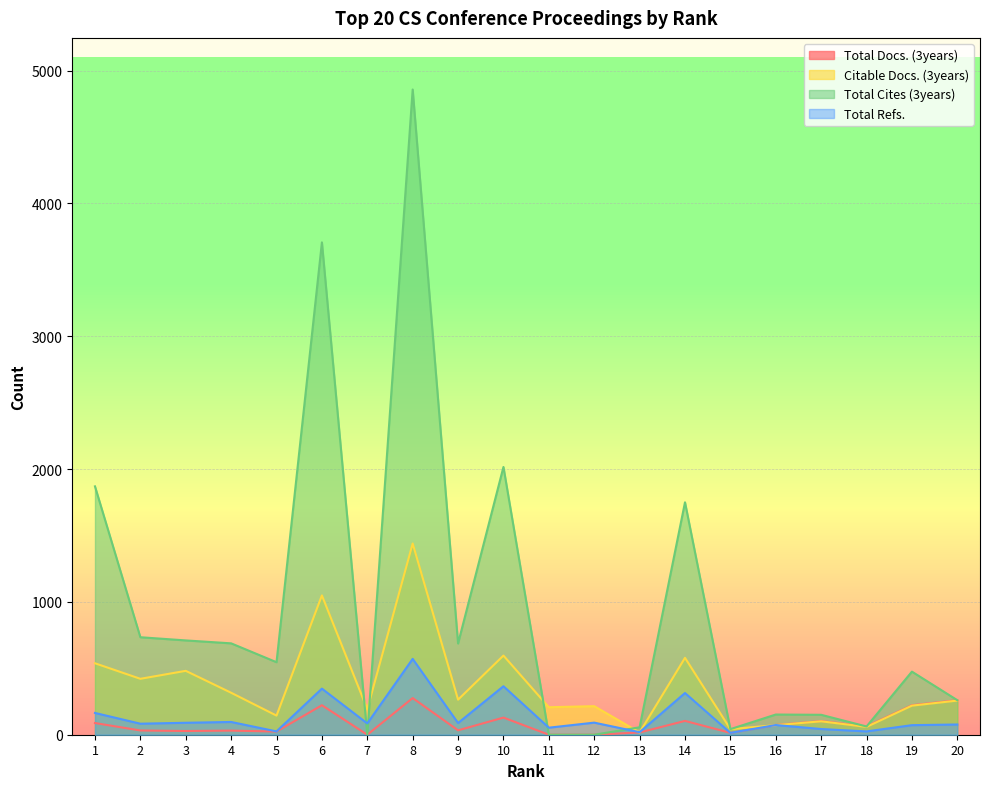

How many lines are shown in the chart?

4